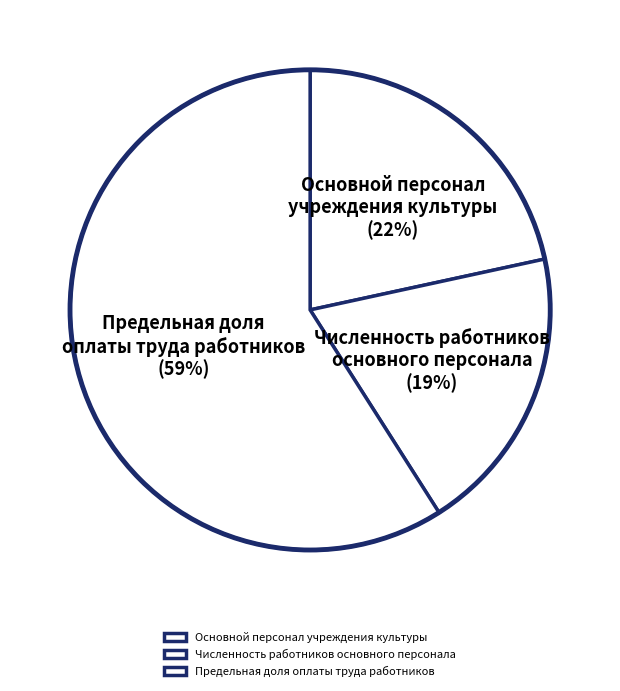

Rank the categories by value from highest to lowest.

Предельная доля оплаты труда работников, Основной персонал учреждения культуры, Численность работников основного персонала